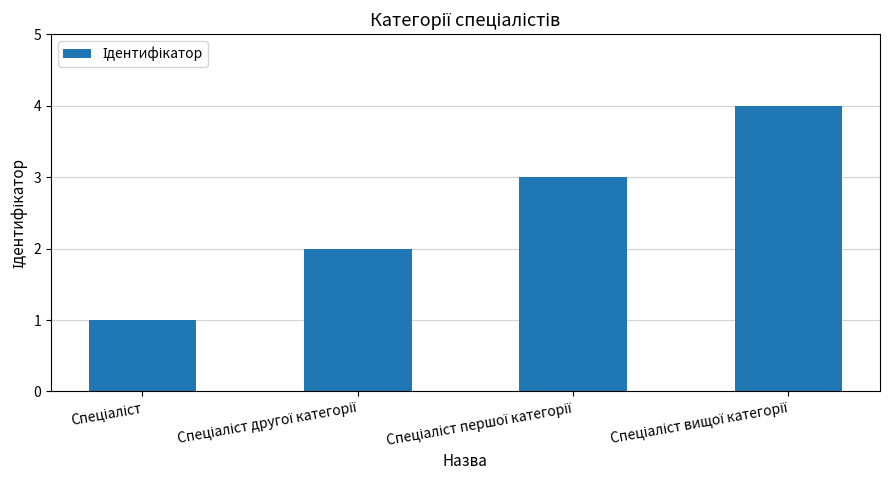

What is the greatest value displayed?

4